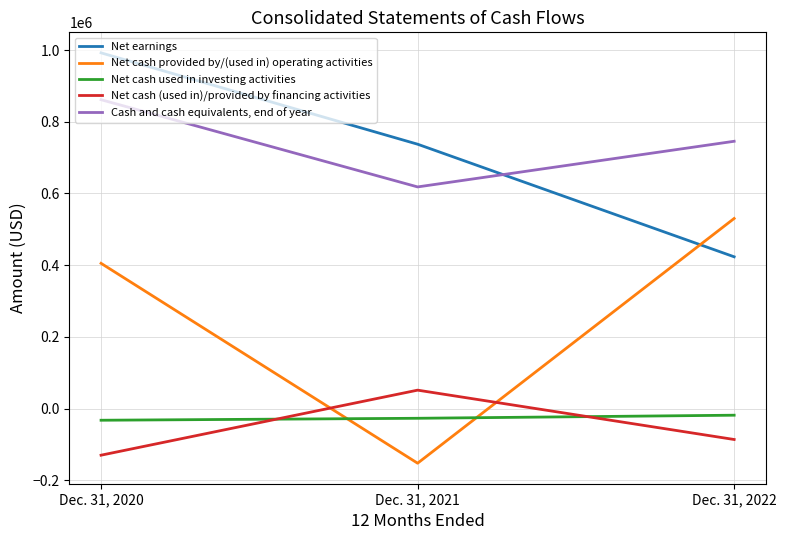

What is the maximum value for Cash and cash equivalents, end of year?

861561